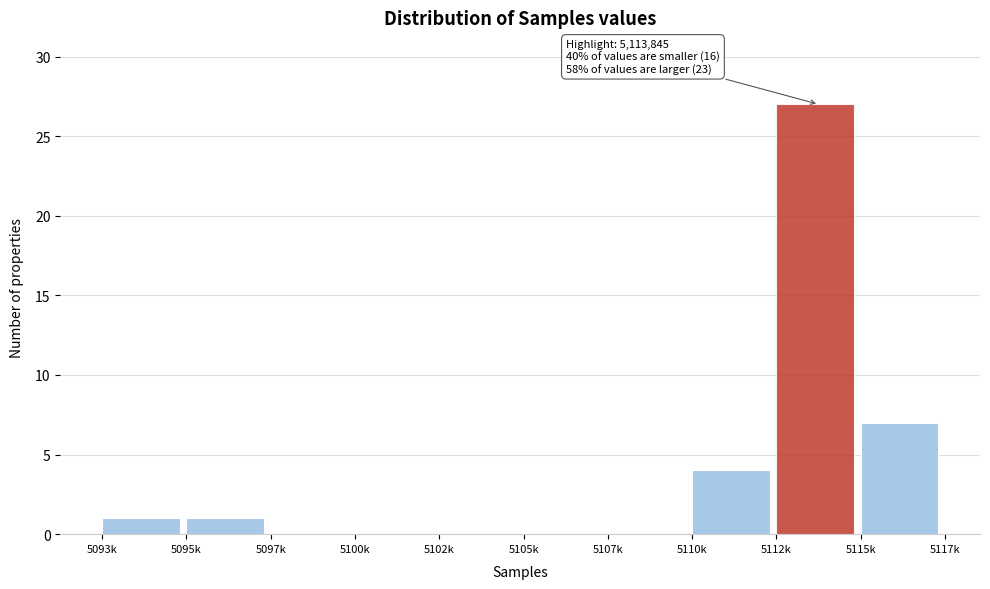

Reading right to left, list all the values displayed in this chart.

5115k=7	5112k=27	5110k=4	5107k=0	5105k=0	5102k=0	5100k=0	5097k=0	5095k=1	5093k=1